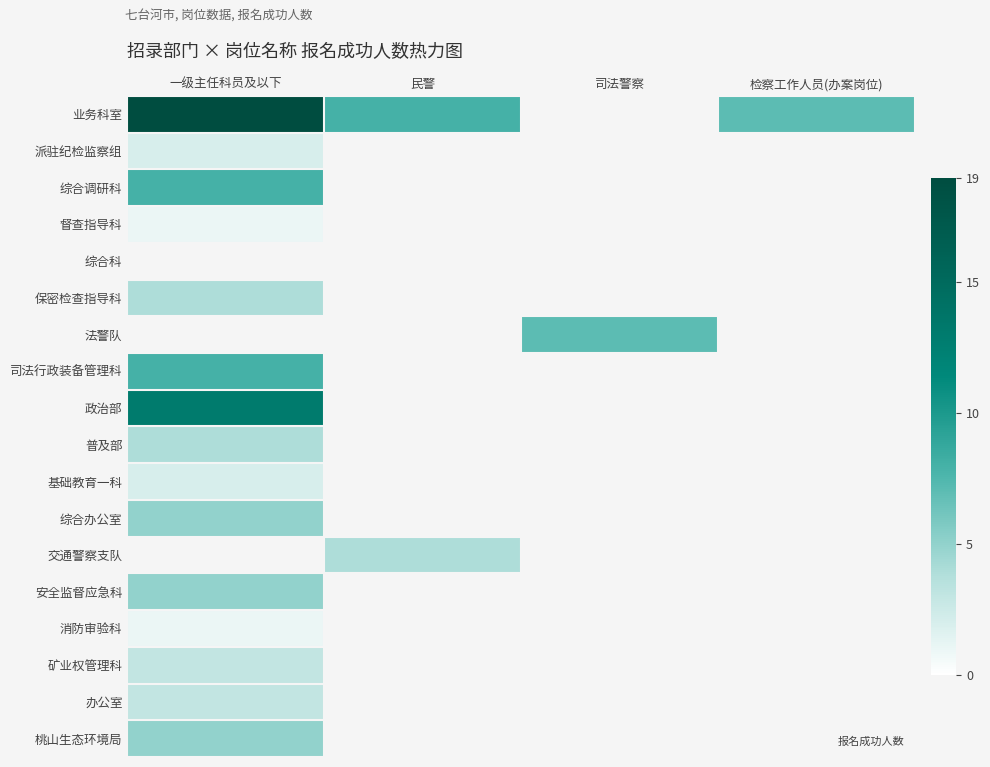

True or false: 政治部 has a value of 21.4 at 一级主任科员及以下.

False